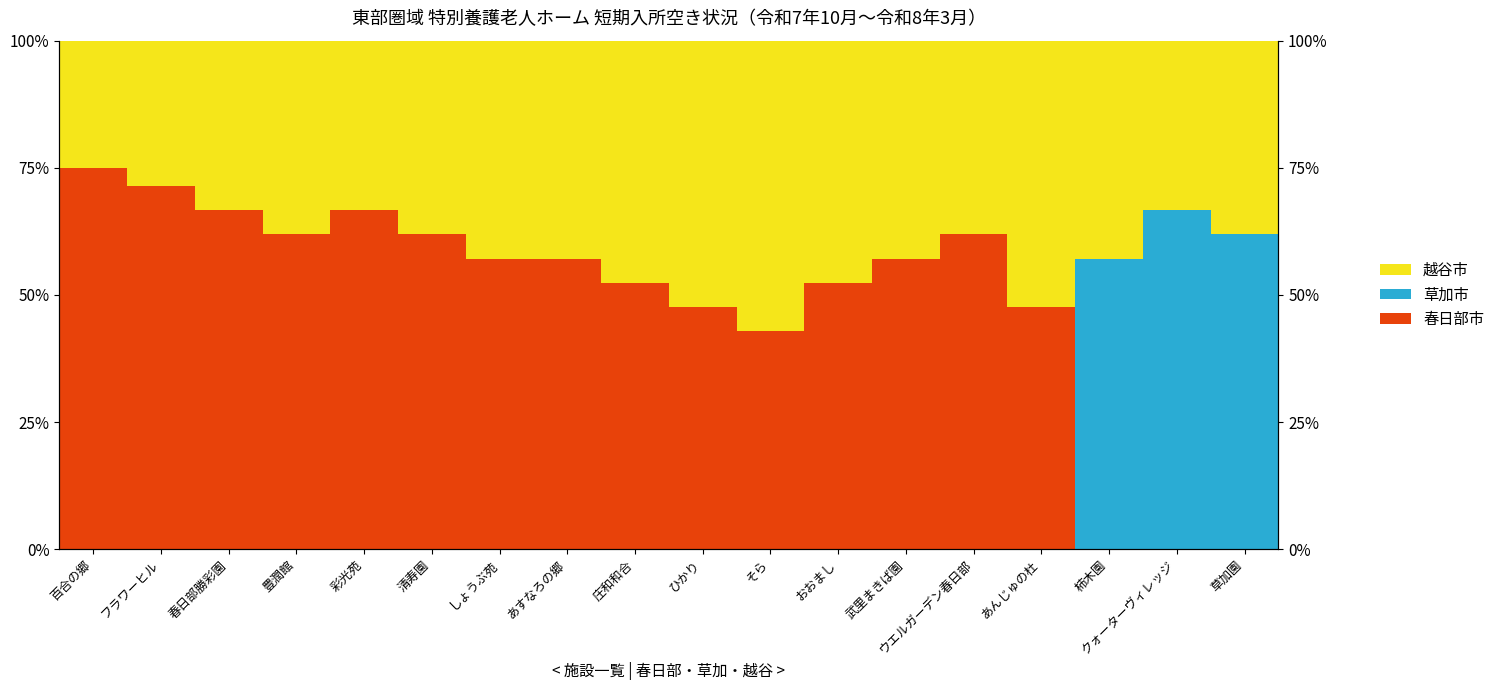

At which category is the sum across all series the highest?

百合の郷